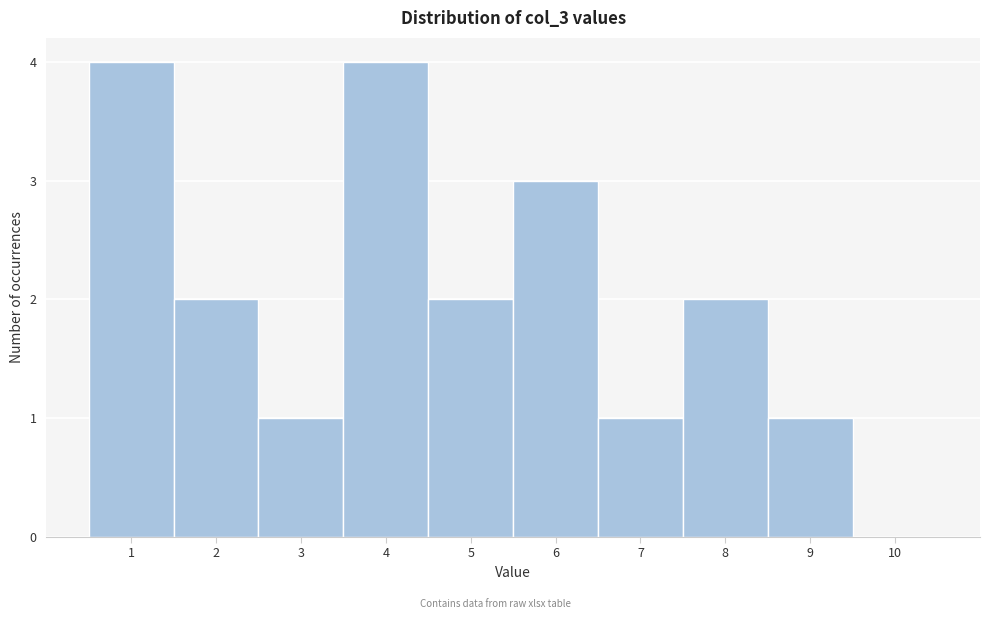

Reading left to right, transcribe this chart: for each bar, give the range it covers on the x-axis and its height. The values are not printed on the chart, so give them approximately, as read against the axis.

0.5 to 1.5: 4
1.5 to 2.5: 2
2.5 to 3.5: 1
3.5 to 4.5: 4
4.5 to 5.5: 2
5.5 to 6.5: 3
6.5 to 7.5: 1
7.5 to 8.5: 2
8.5 to 9.5: 1
9.5 to 10.5: 0